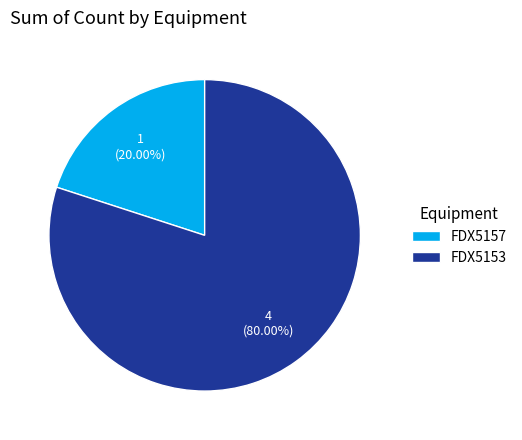

To the nearest percent, what is the combined percentage of FDX5153 and FDX5157?

100%